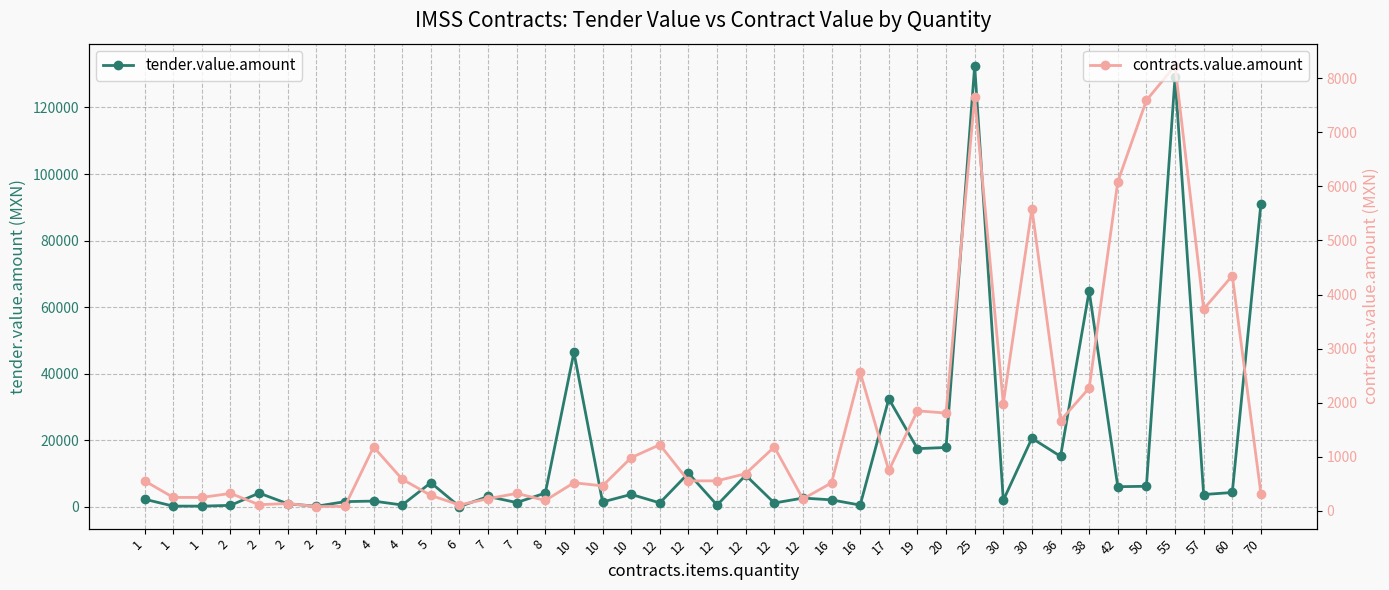

What is the difference between the highest and lowest values at 4?

580.0